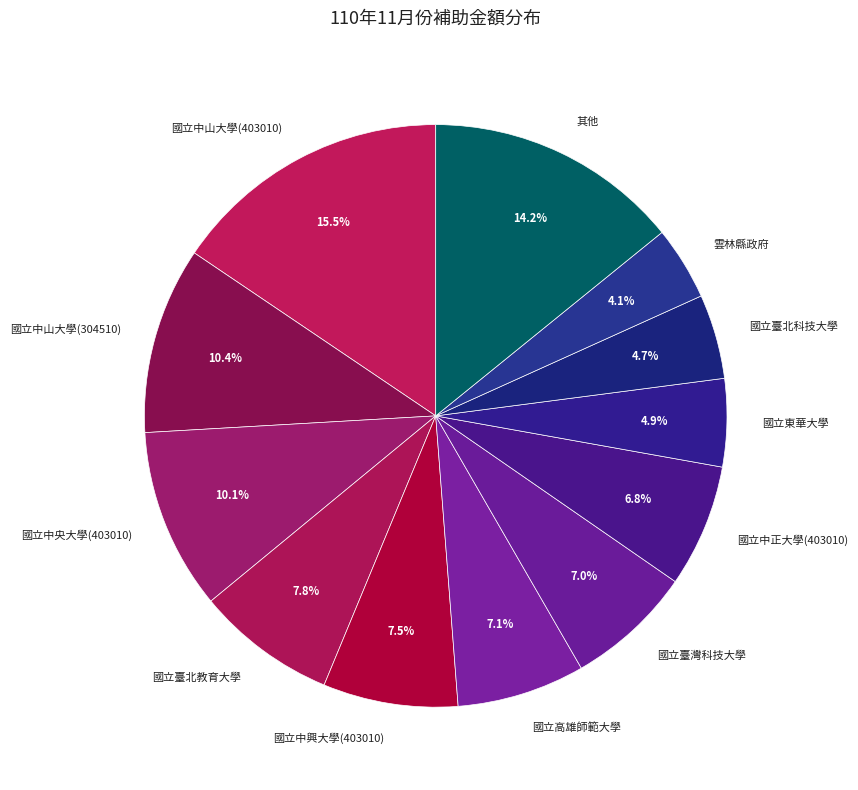

Is there a majority slice in this chart?

No